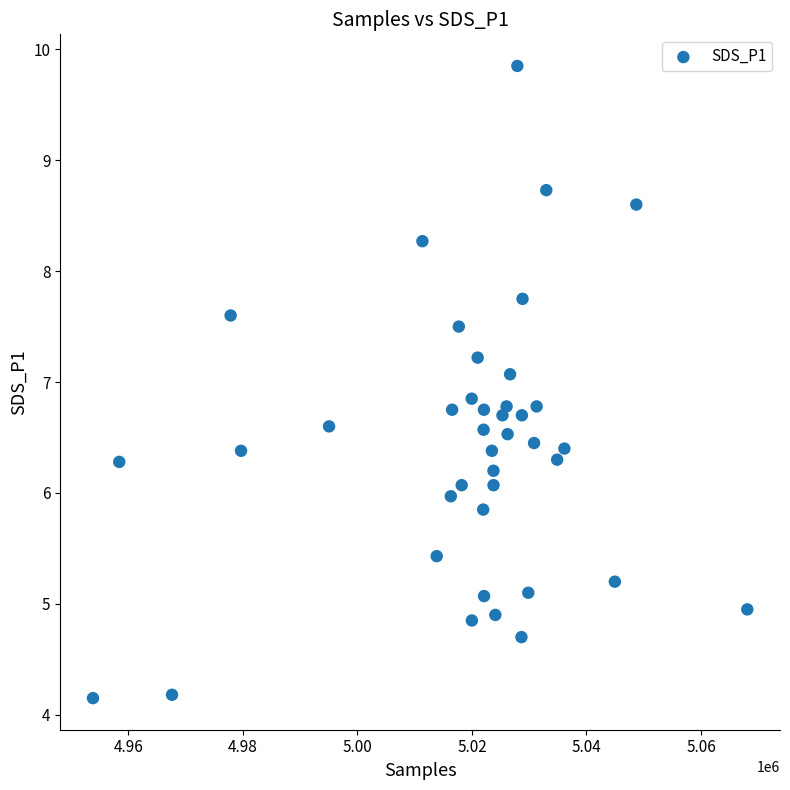

What is the range of X values (max minus min)?

114236.0